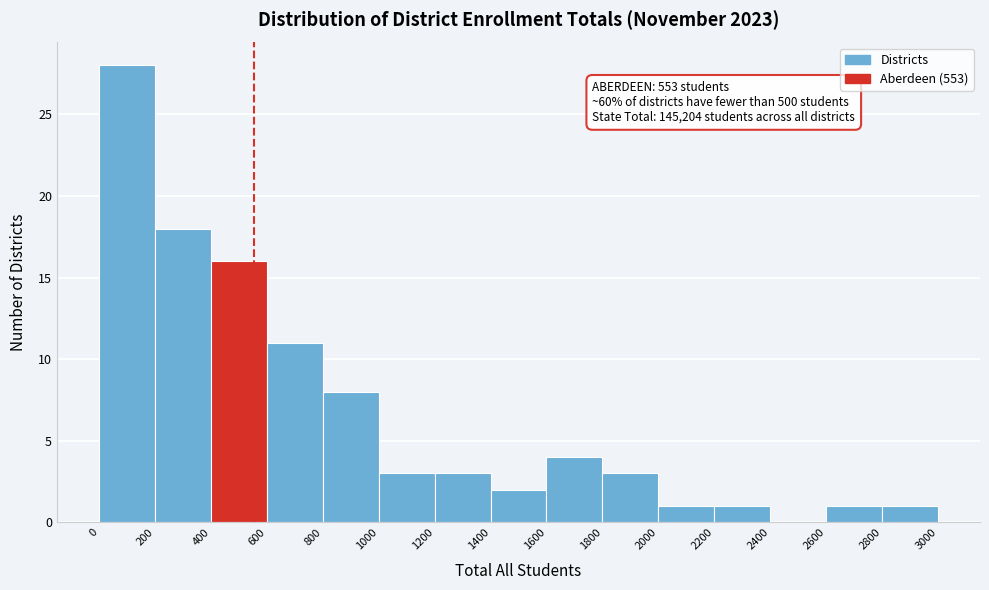

Over which range of the x-axis is the bar tallest?

0 to 200